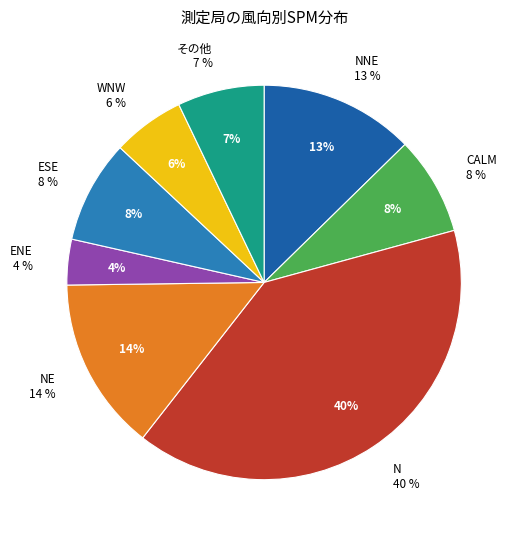

Which slice is the largest?

N